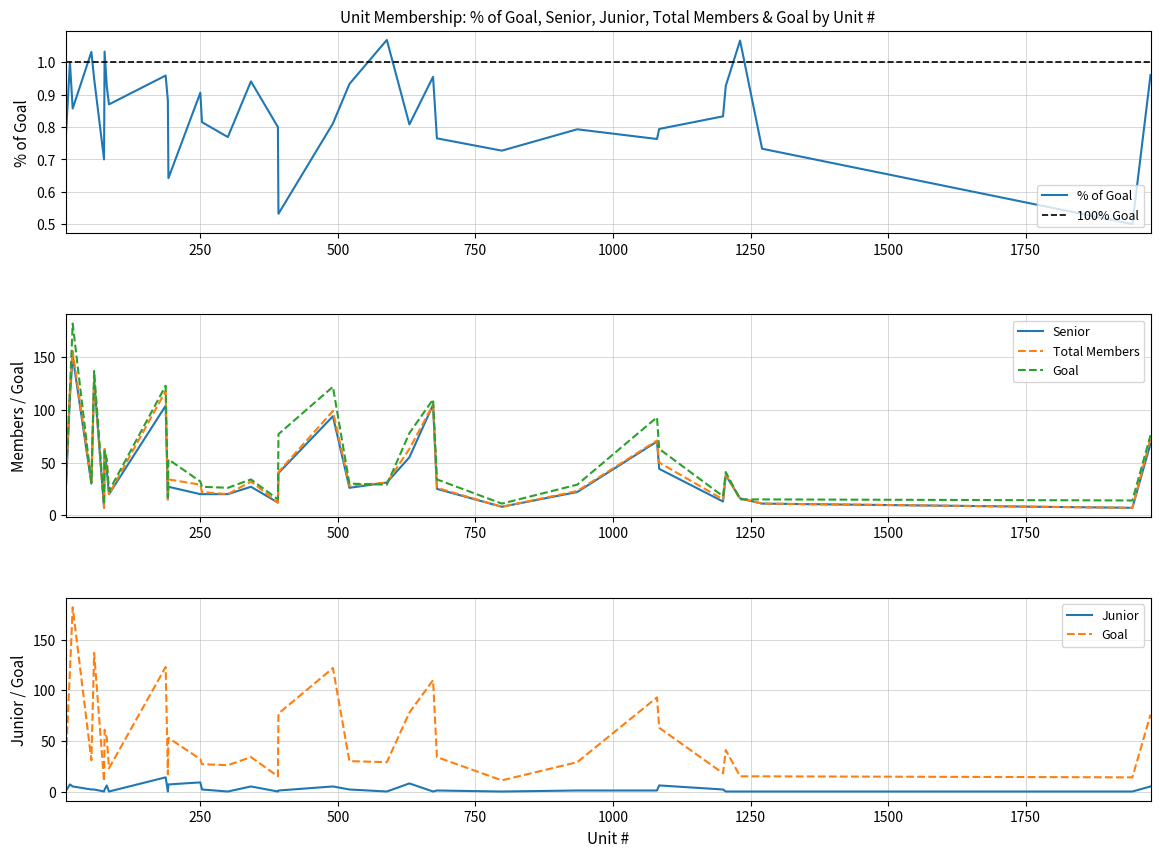

True or false: Goal has more than 2 interior local peaks.

True